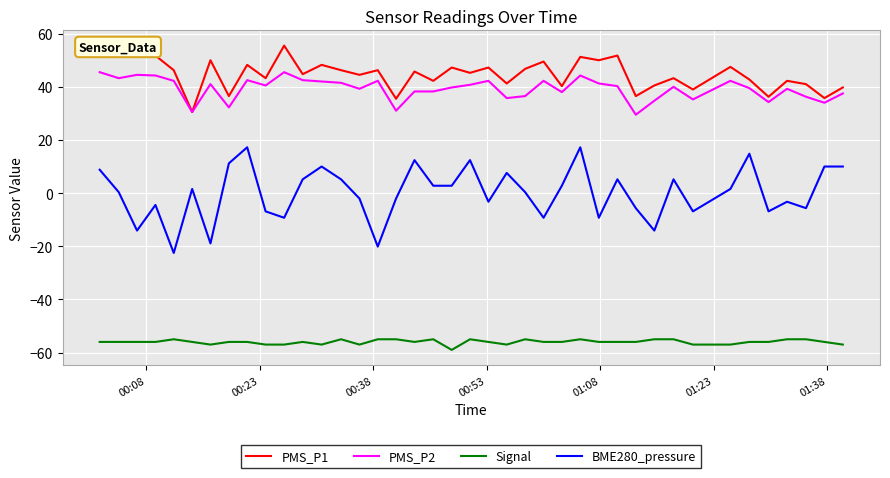

Which series has the largest total across all categories?

PMS_P1